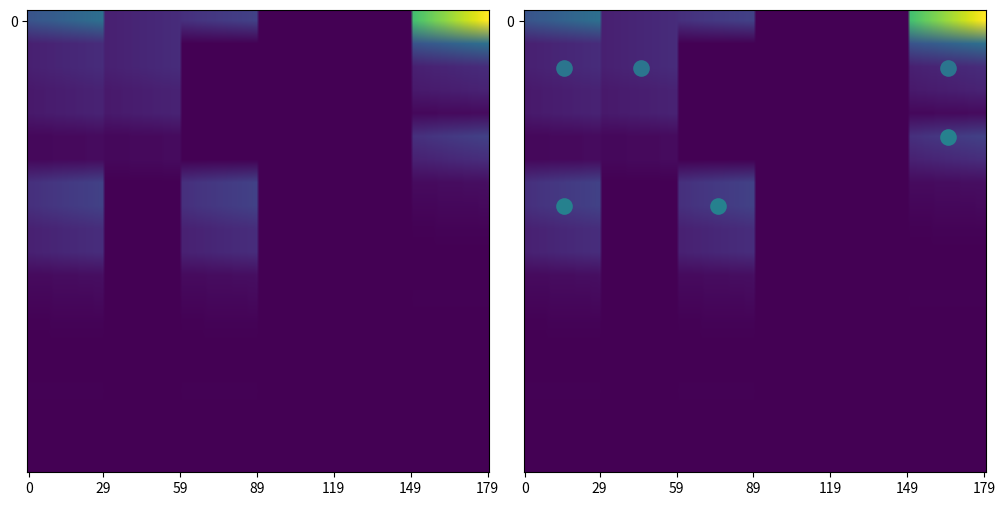

Reading right to left, transcribe all the data shown in this chart.

0100: 19=7917	18=3000	17=4000	16=25000	15=5000	14=12800	13=39500	12=97217	11=155781	10=515830	9=515830	8=775828	7=775828	6=116505	5=116505	4=385777	3=385777	2=502282	1=502282	0=1449210
0102: 19=0	18=0	17=0	16=0	15=0	14=0	13=0	12=0	11=0	10=0	9=0	8=0	7=0	6=116505	5=116505	4=385777	3=385777	2=502282	1=502282	0=502282
0104: 19=7917	18=3000	17=4000	16=25000	15=5000	14=12800	13=39500	12=97217	11=155781	10=515830	9=515830	8=775828	7=775828	6=0	5=0	4=0	3=0	2=0	1=0	0=775828
0106: 19=0	18=0	17=0	16=0	15=0	14=0	13=0	12=0	11=0	10=0	9=0	8=0	7=0	6=5000	5=5000	4=5000	3=5000	2=5000	1=5000	0=10000
0111: 19=0	18=0	17=0	16=0	15=0	14=0	13=0	12=0	11=0	10=0	9=0	8=5000	7=5000	6=0	5=0	4=0	3=0	2=5000	1=5000	0=5000
000: 19=5000	18=5000	17=5000	16=10000	15=7917	14=3000	13=4000	12=25000	11=5000	10=12800	9=39500	8=97217	7=155781	6=515830	5=775828	4=116505	3=385777	2=502282	1=1449210	0=3980290